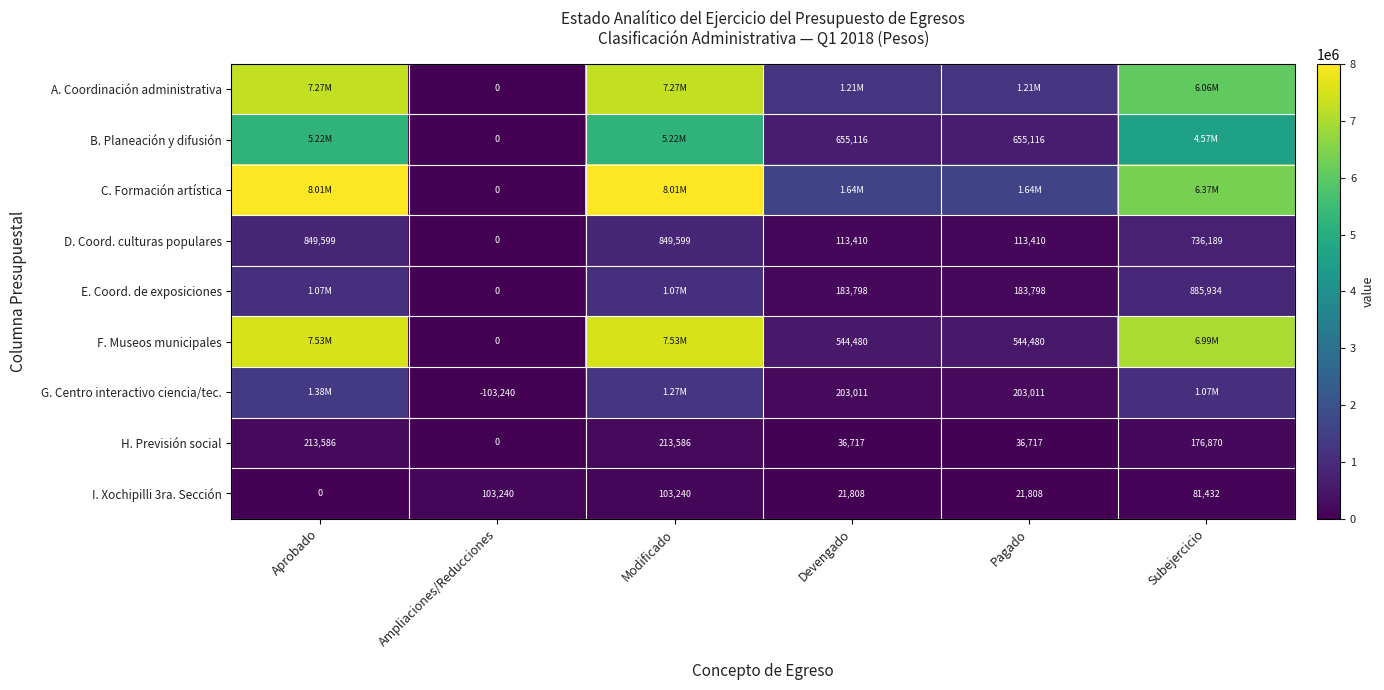

The I. Xochipilli 3ra. Sección series shows 21808.0 at Devengado. True or false?

True